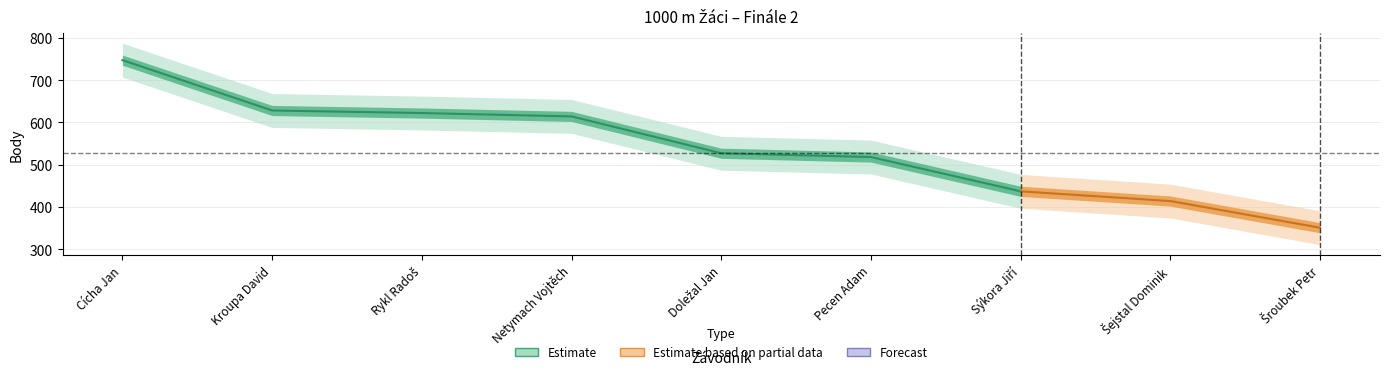

What is the sum of all Pořadí values?

45